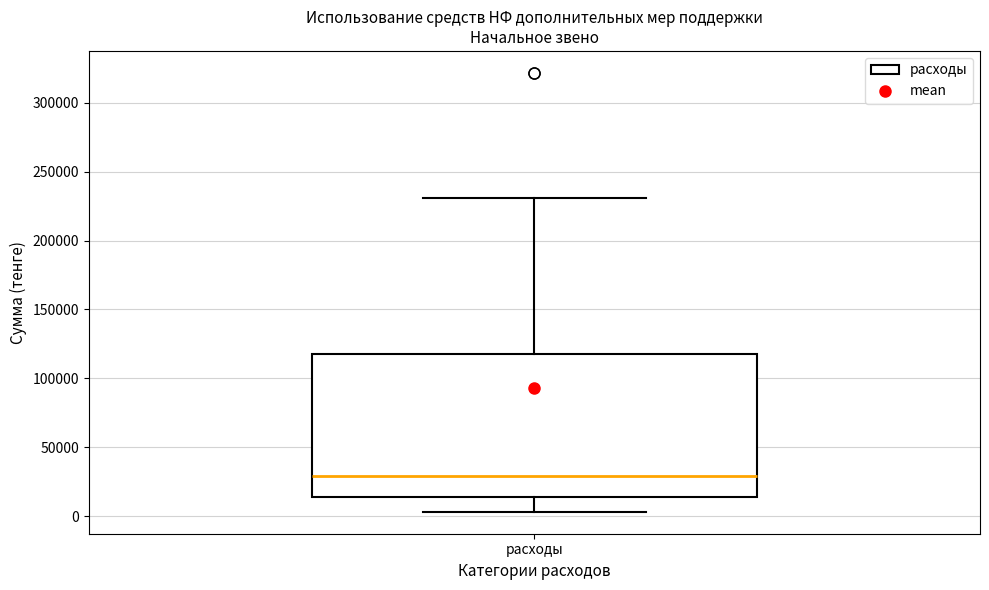

Read this box plot against the y-axis: the position of the median line, the range covered by the box, and the ends of both whiskers. The values are not printed on the chart, so give them approximately, as read against the axis.

median 30000, box 15000 to 120000, whiskers 5000 to 230000